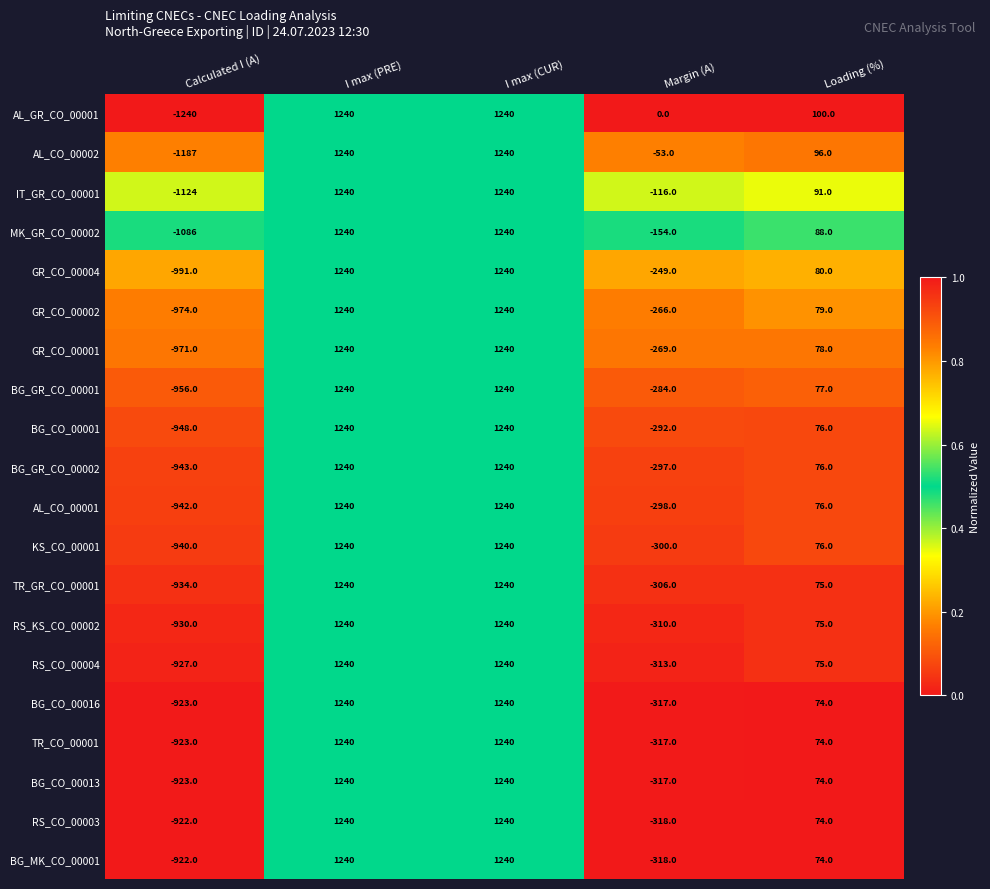

What is the spread (max minus min) of values at Calculated I (A)?

318